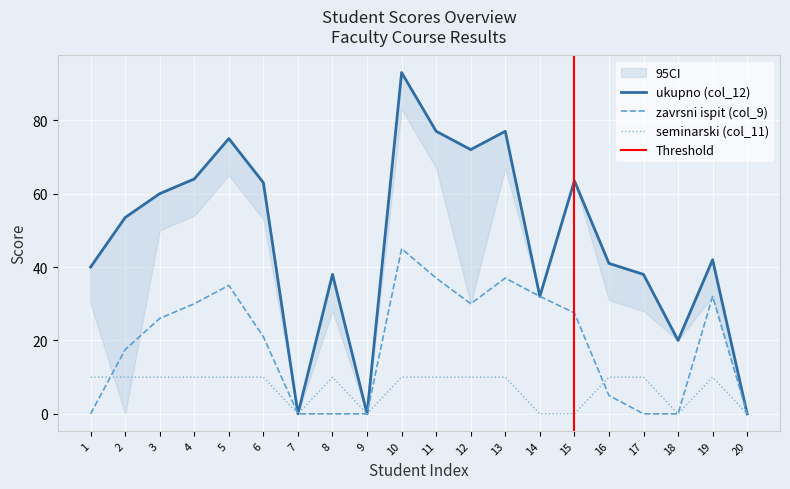

Reading left to right, what are all the values shown in this chart?

ukupno (col_12): 40.0	53.5	60.0	64.0	75.0	63.0	0.0	38.0	0.0	93.0	77.0	72.0	77.0	32.0	63.5	41.0	38.0	20.0	42.0	0.0
zavrsni ispit (col_9): 0.0	17.5	26.0	30.0	35.0	21.0	0.0	0.0	0.0	45.0	37.0	30.0	37.0	32.0	27.5	5.0	0.0	0.0	32.0	0.0
seminarski (col_11): 10.0	10.0	10.0	10.0	10.0	10.0	0.0	10.0	0.0	10.0	10.0	10.0	10.0	0.0	0.0	10.0	10.0	0.0	10.0	0.0